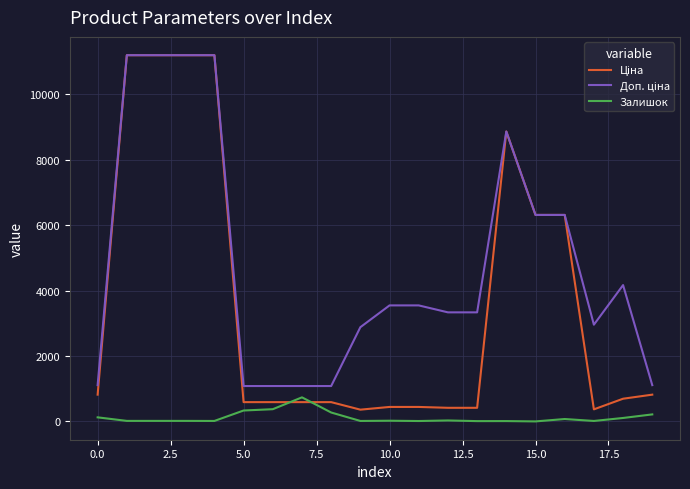

What is the highest value of the Залишок series?

736.0